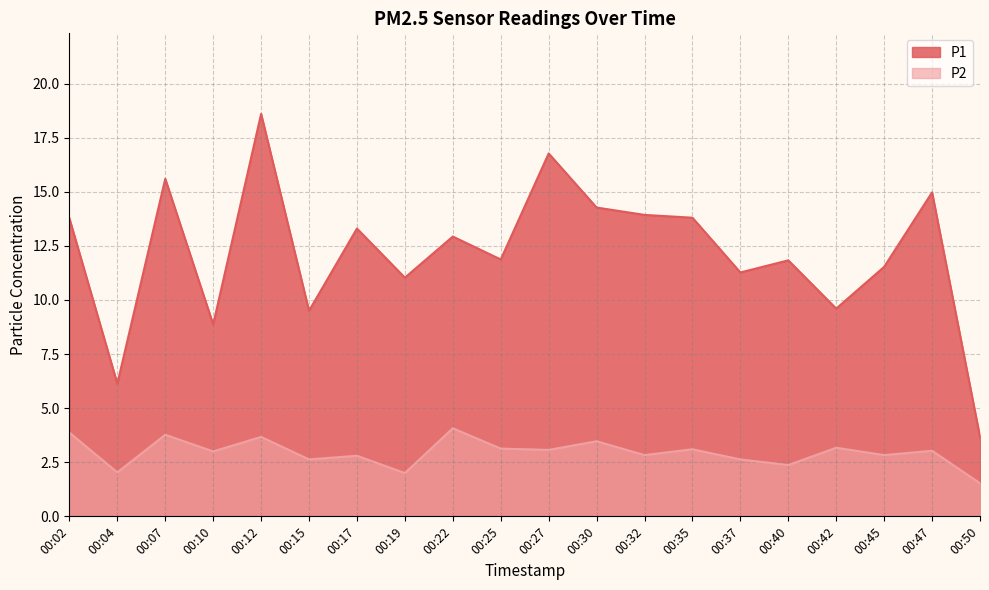

Is it true that P1 equals 11.5 at 00:45?

True